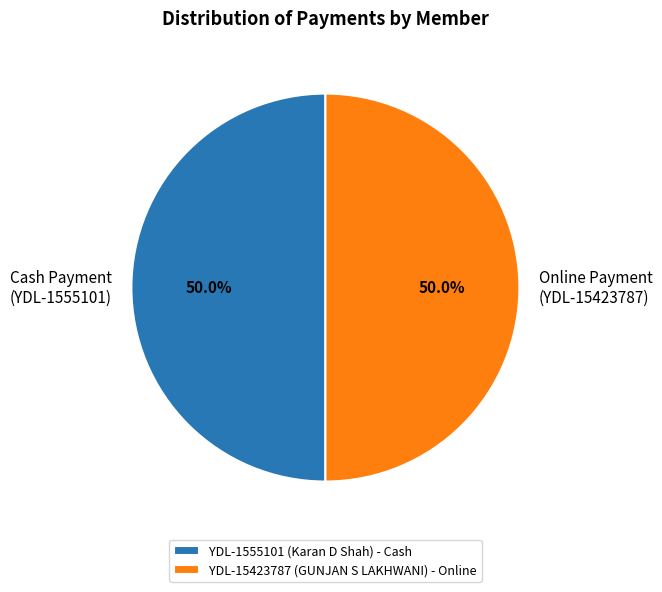

Combined, what portion of the pie is Cash Payment (YDL-1555101) and Online Payment (YDL-15423787)?

100.0%